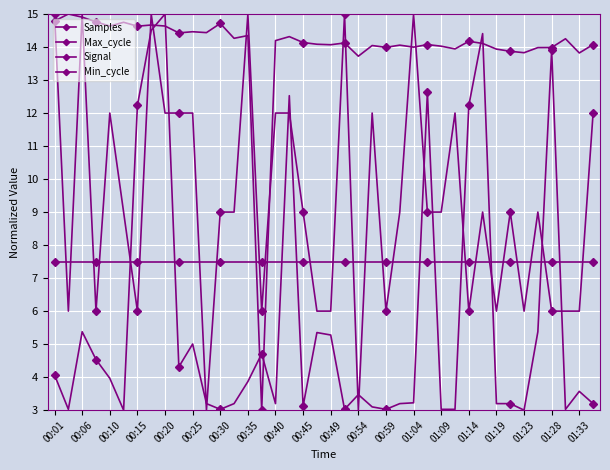

How many lines are shown in the chart?

4